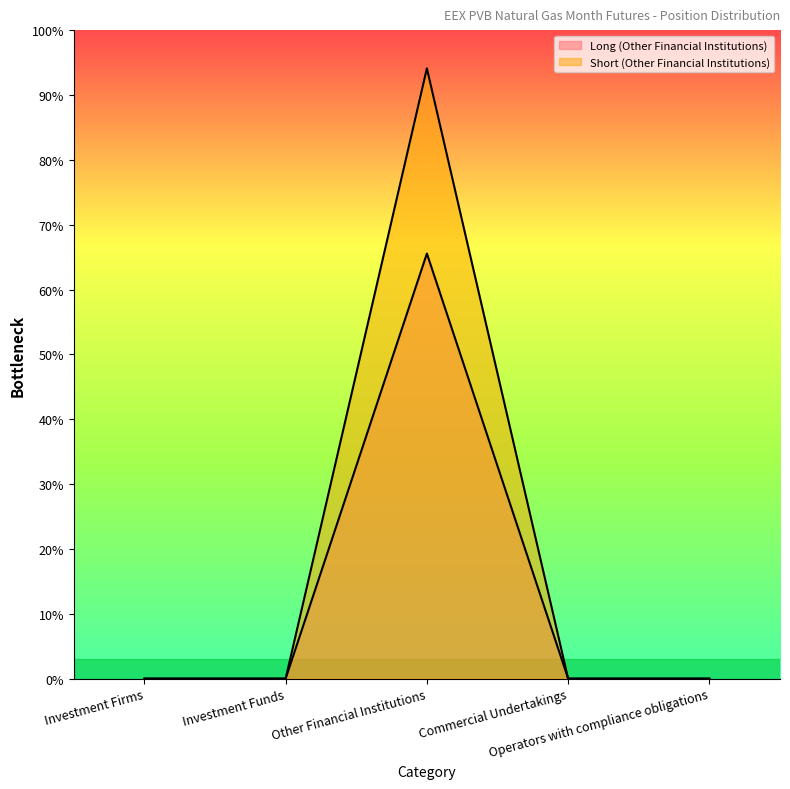

Reading left to right, what are all the values shown in this chart?

Long (Other Financial Institutions): 0	0	104880	0	0
Short (Other Financial Institutions): 0	0	150560	0	0